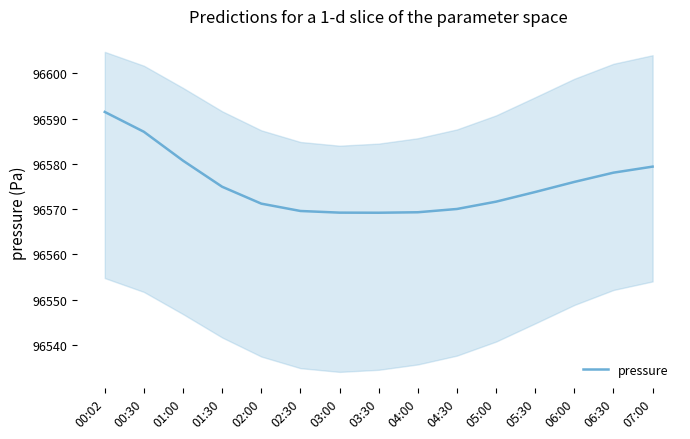

Where does the data first go above 96573?

00:02